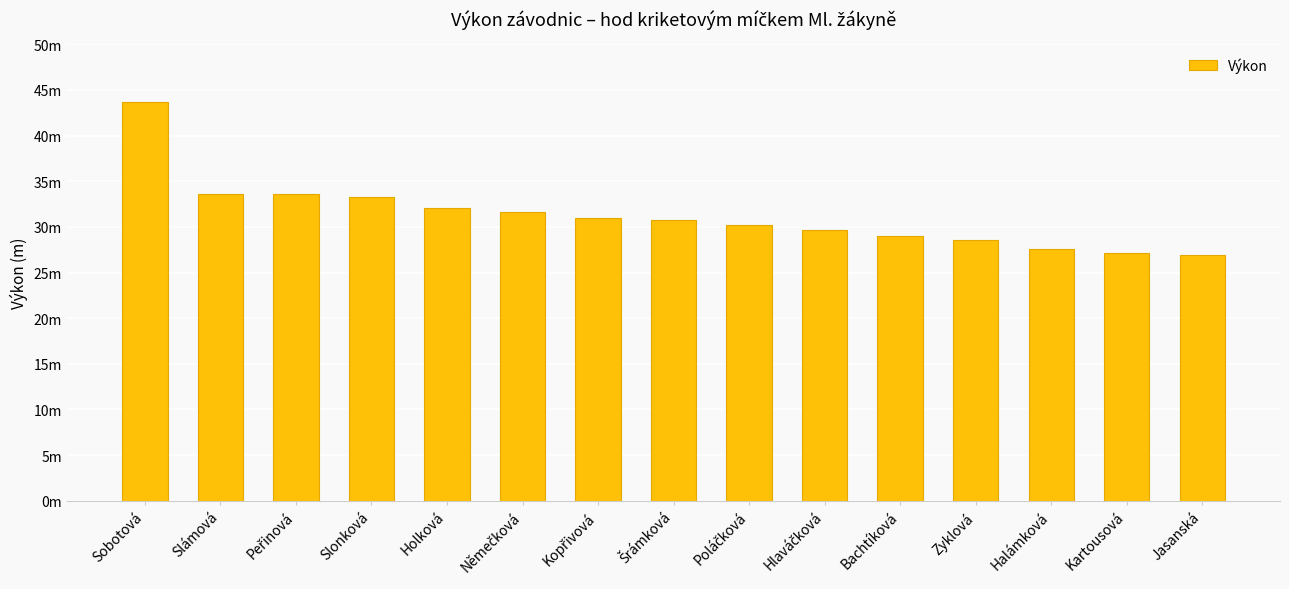

What is the difference between the second highest and second lowest values?

6.6